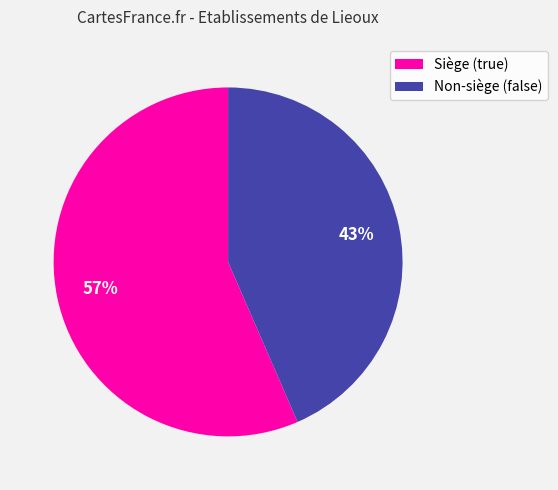

Does Siège (true) account for over 50% of the chart?

Yes